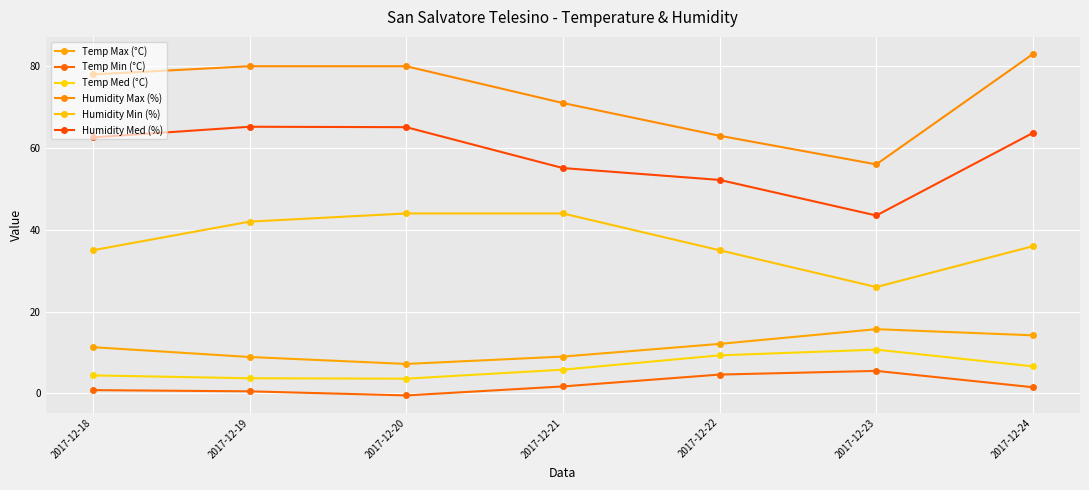

The Temp Med (°C) series shows 6.6 at 2017-12-24. True or false?

True